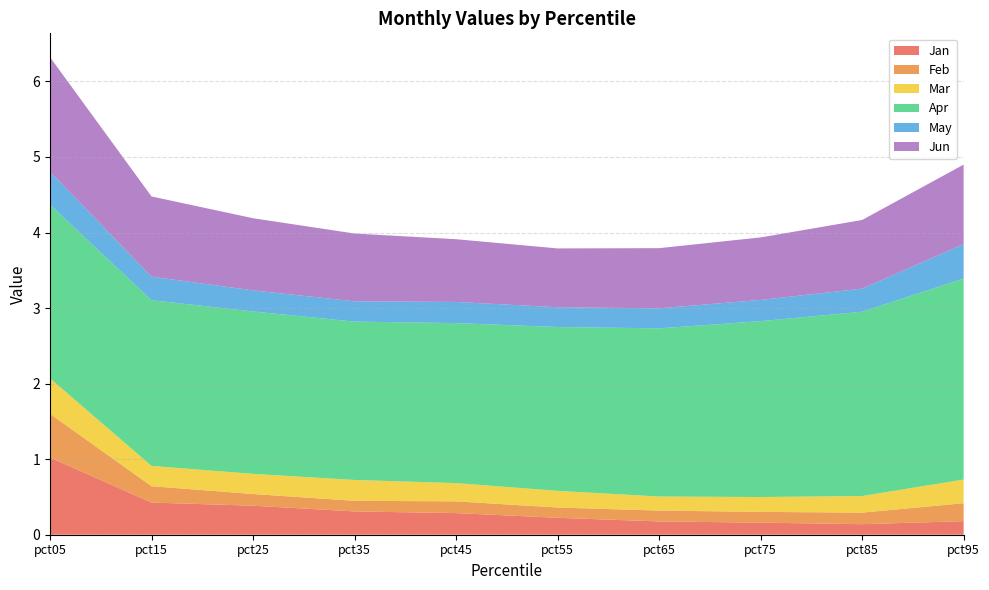

Reading left to right, extract all data points from this chart.

Jan: 1.0	0.4	0.4	0.3	0.3	0.2	0.2	0.2	0.1	0.2
Feb: 0.6	0.2	0.2	0.1	0.2	0.1	0.1	0.1	0.2	0.2
Mar: 0.5	0.3	0.3	0.3	0.2	0.2	0.2	0.2	0.2	0.3
Apr: 2.3	2.2	2.1	2.1	2.1	2.2	2.2	2.3	2.4	2.7
May: 0.4	0.3	0.3	0.3	0.3	0.3	0.3	0.3	0.3	0.5
Jun: 1.5	1.1	1.0	0.9	0.8	0.8	0.8	0.8	0.9	1.1